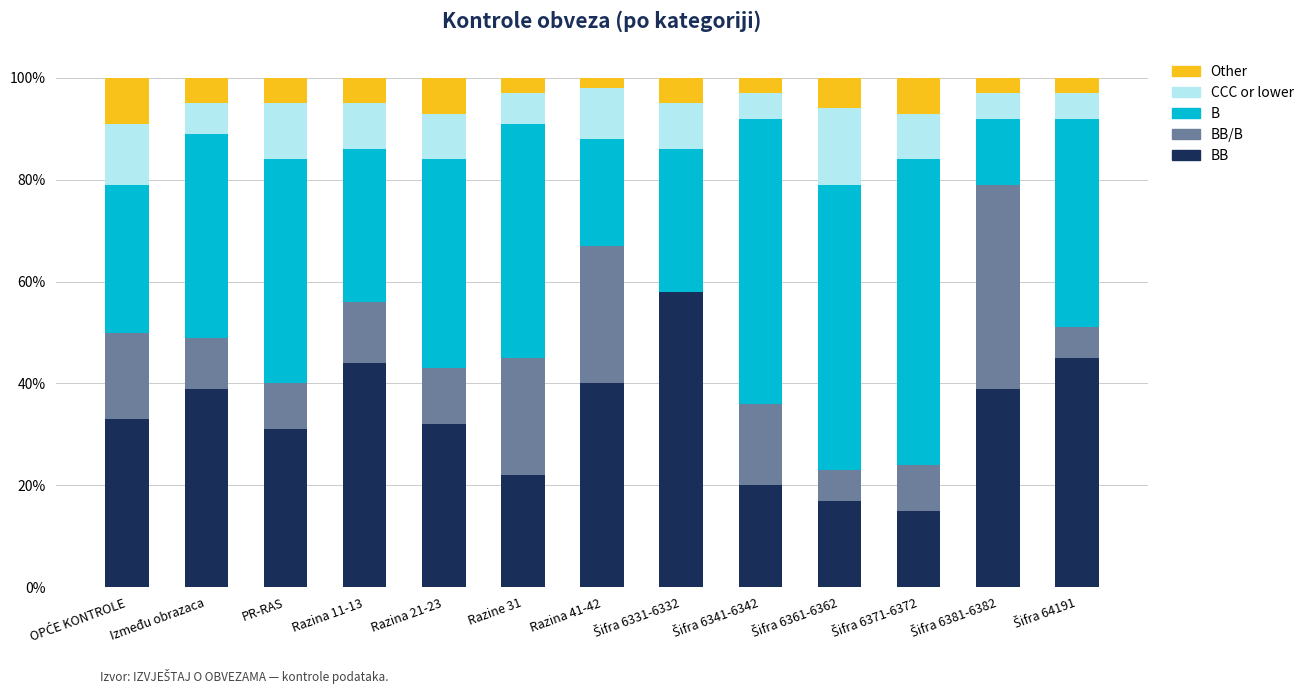

How many categories are shown in the chart?

13